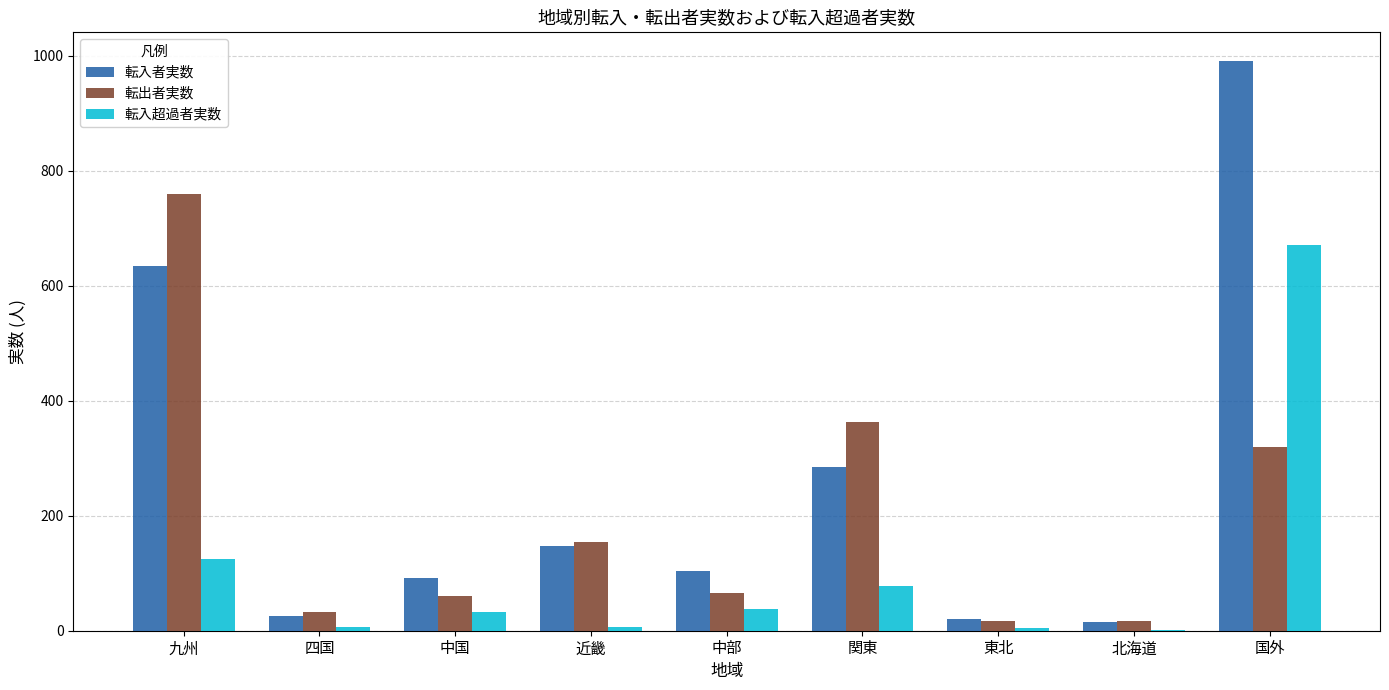

What is the sum of all 転入者実数 values?

2317